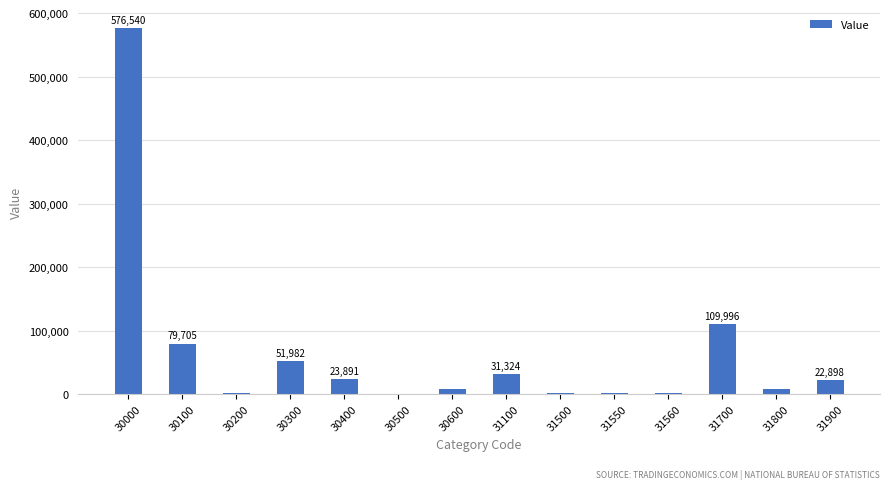

What is the sum of the values at 30200 and 31900?

25817